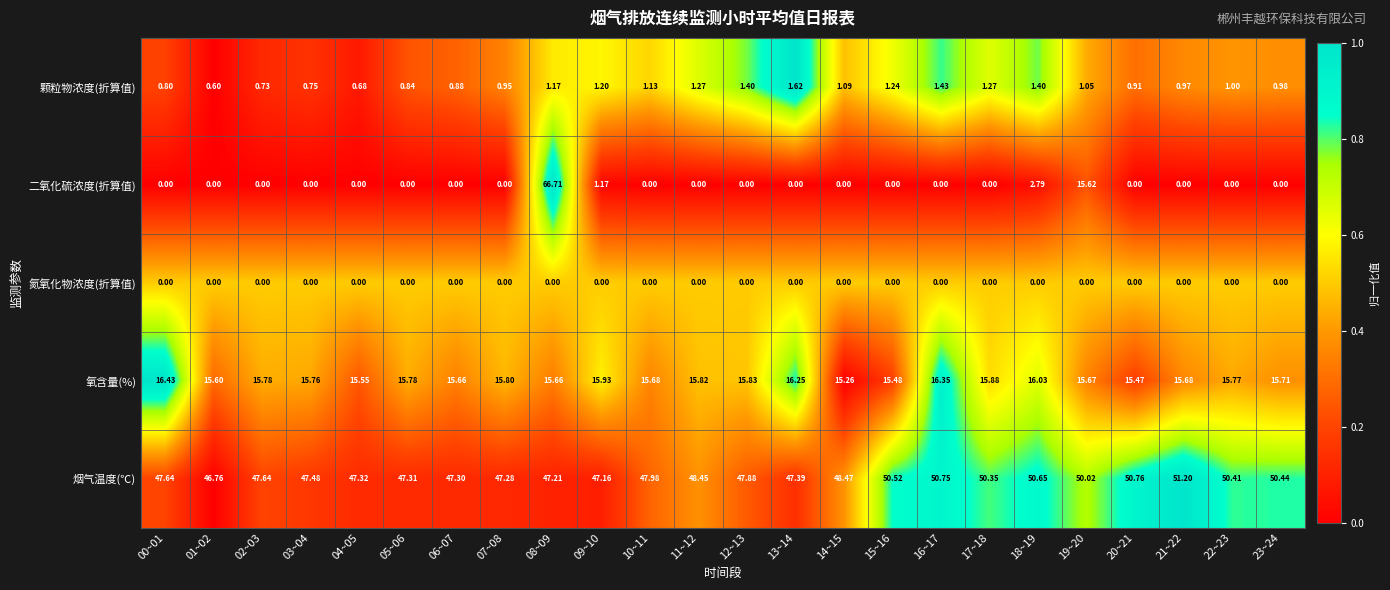

What is the greatest value displayed?

66.7